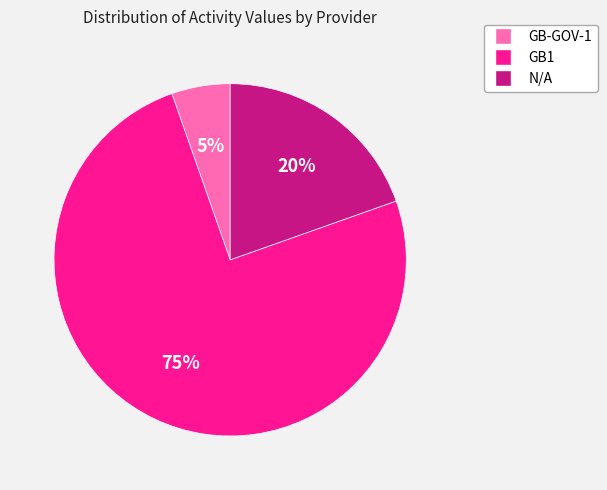

Is there any slice that represents more than half of the pie?

Yes